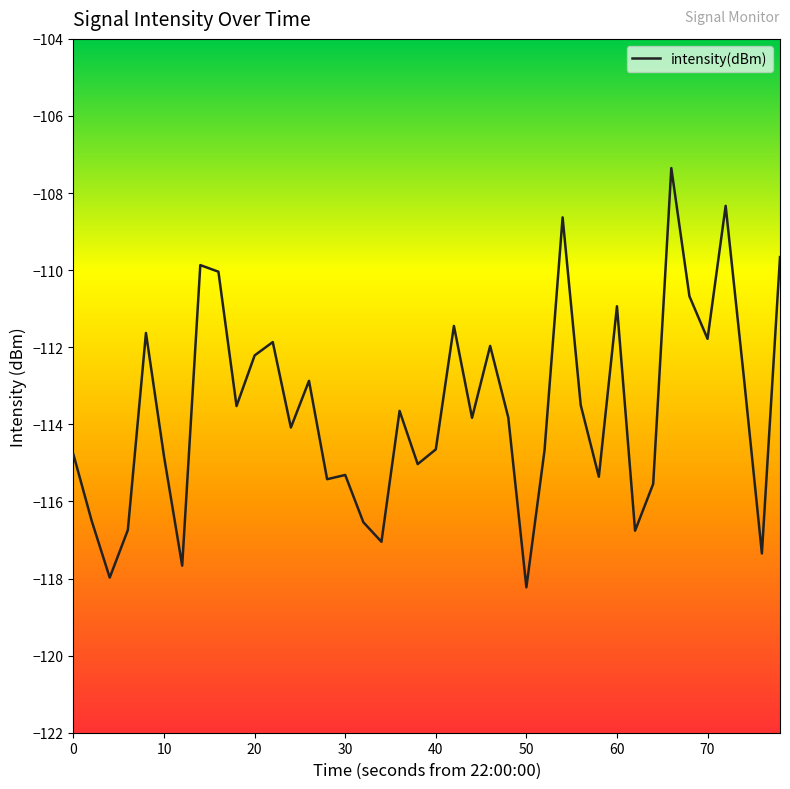

Count the number of values greater than -113.

16